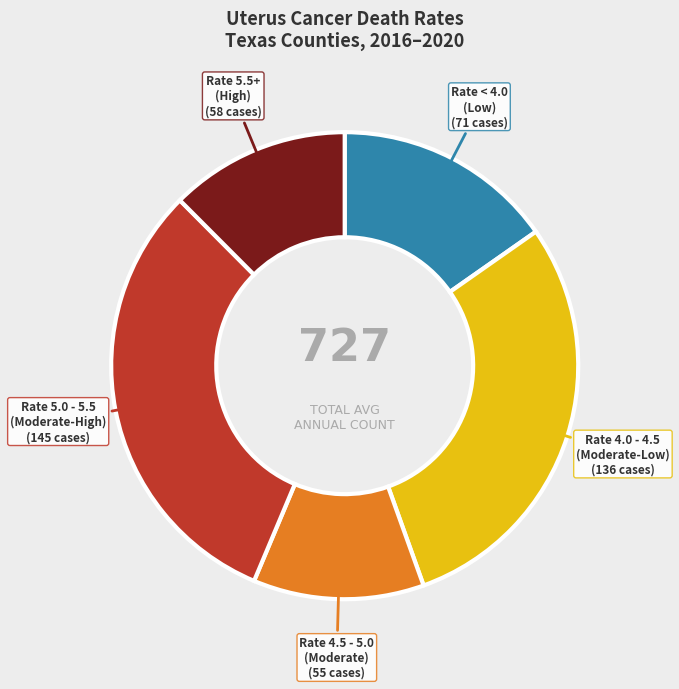

Is there any slice that represents more than half of the pie?

No